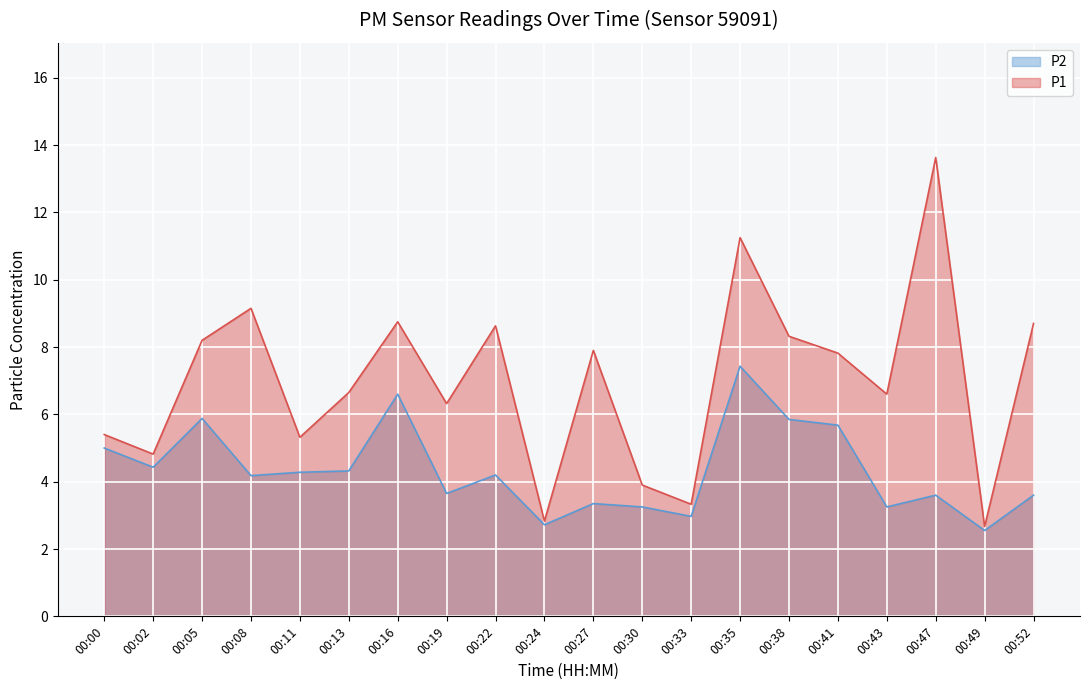

What is the difference between the P1 values at 00:22 and 00:38?

0.3